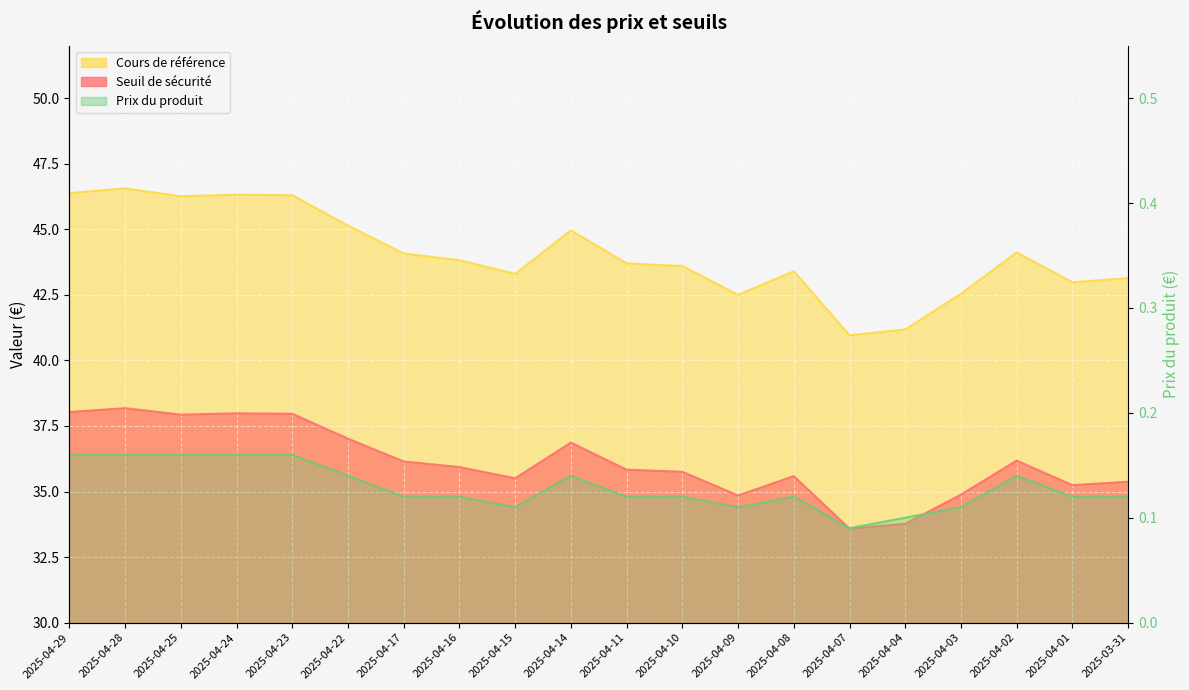

True or false: Seuil de sécurité and Prix du produit cross at least once.

False